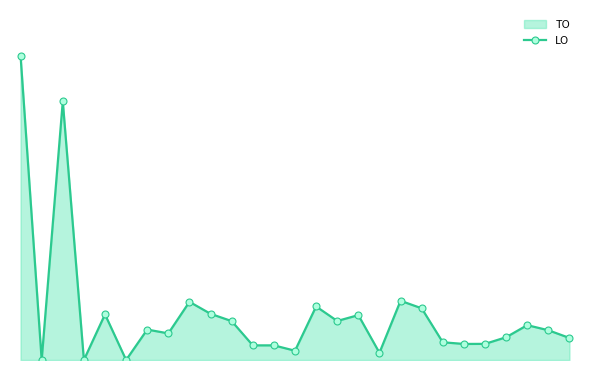

At which category does the data reach its first local valley?

1